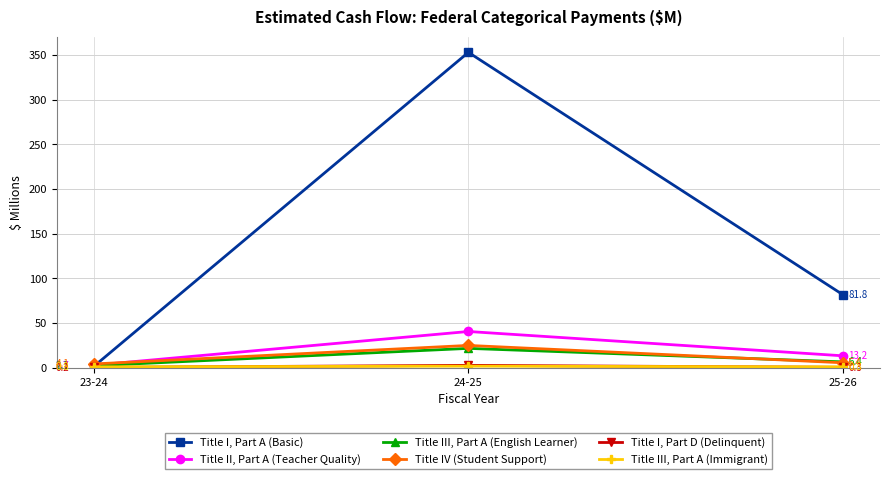

What value does the Title I, Part A (Basic) series have at 24-25?

352.9